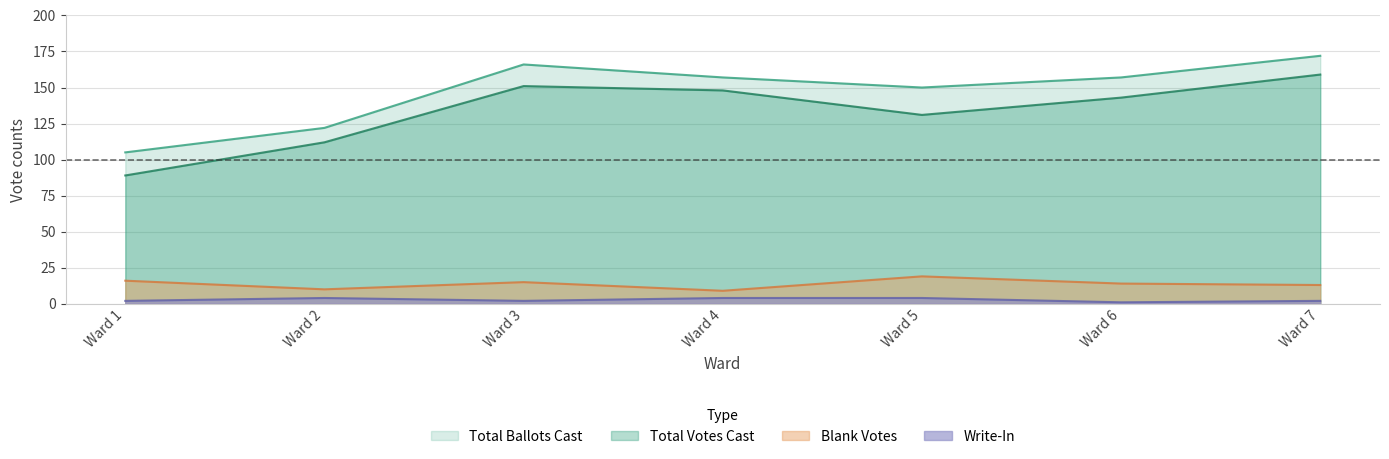

Where is the first local minimum for Blank Votes?

Ward 2